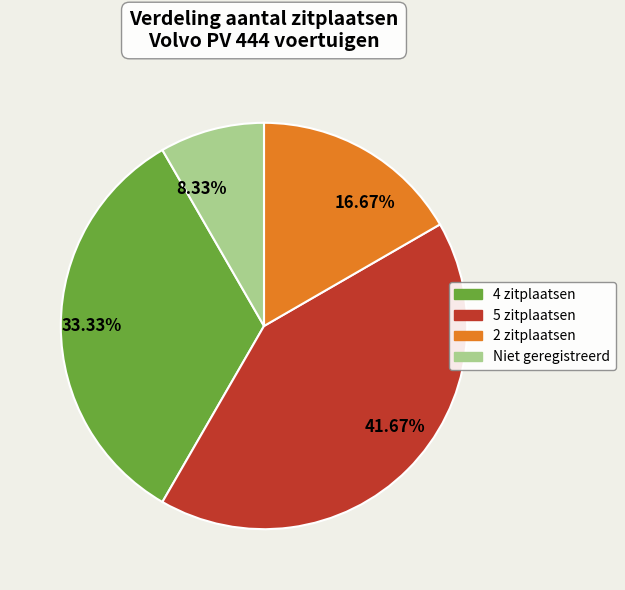

Combined, do 33.33% and 8.33% account for over 50%?

No